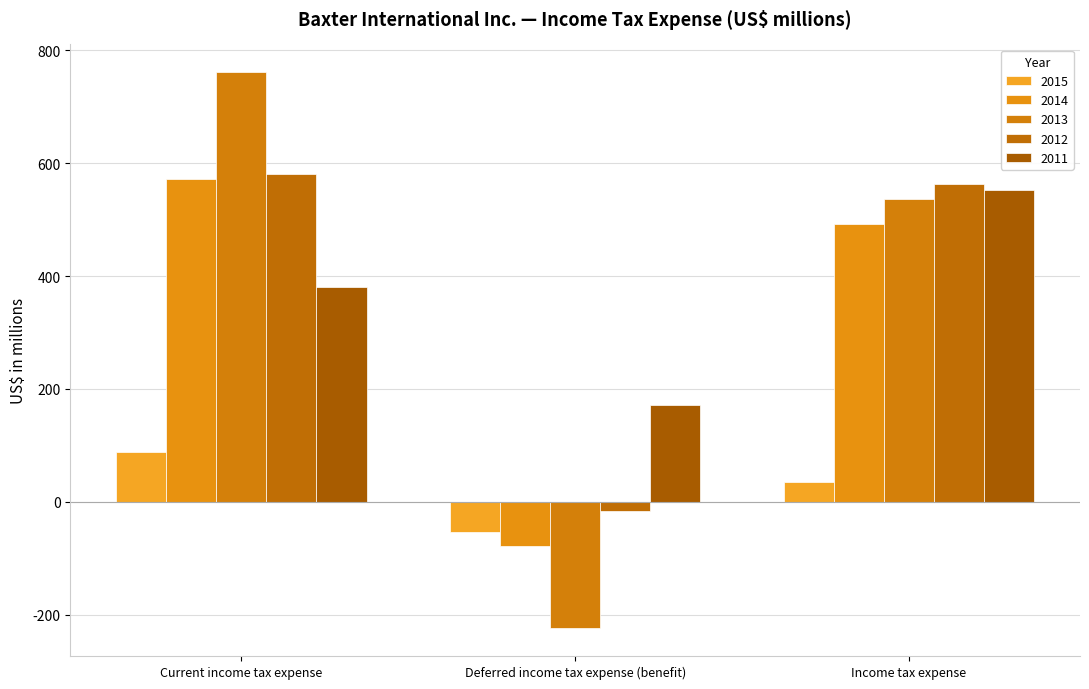

What is the difference between the 2014 values at Current income tax expense and Income tax expense?

78